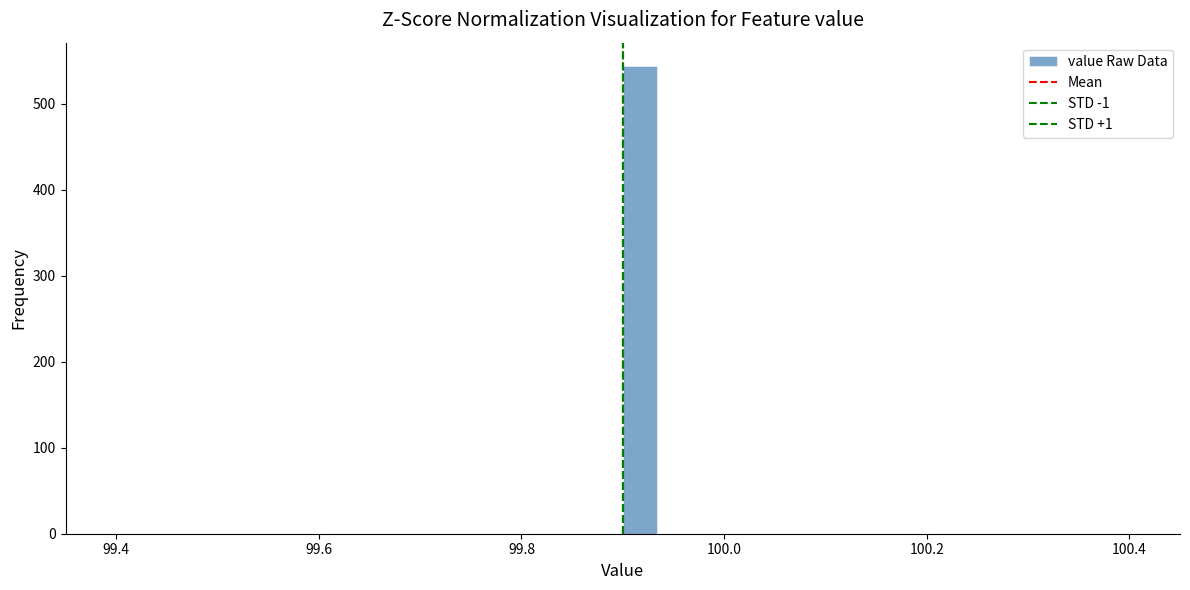

Read against the x-axis, roughly where is the centre of the tallest bar?

99.92